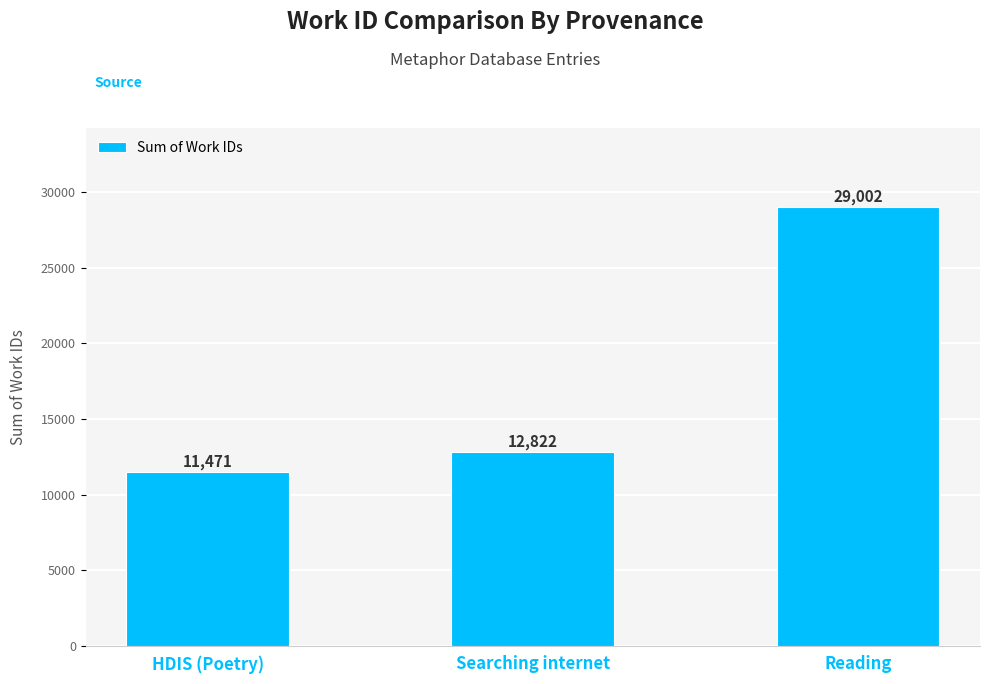

The value at Searching internet is 12822. True or false?

True